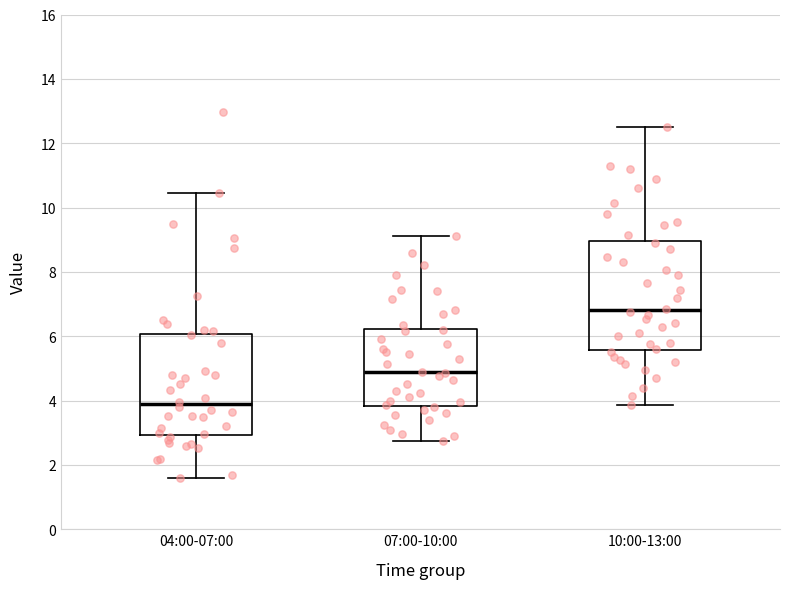

Reading left to right, transcribe this box plot: for each box, give where its median line is, the range the box spans, and where its two whiskers end, as read against the y-axis. The values are not printed on the chart, so give them approximately, as read against the axis.

04:00-07:00: median 3.8, box 3.0 to 6.0, whiskers 1.6 to 10.4
07:00-10:00: median 4.8, box 3.8 to 6.2, whiskers 2.8 to 9.2
10:00-13:00: median 6.8, box 5.6 to 9.0, whiskers 3.8 to 12.6